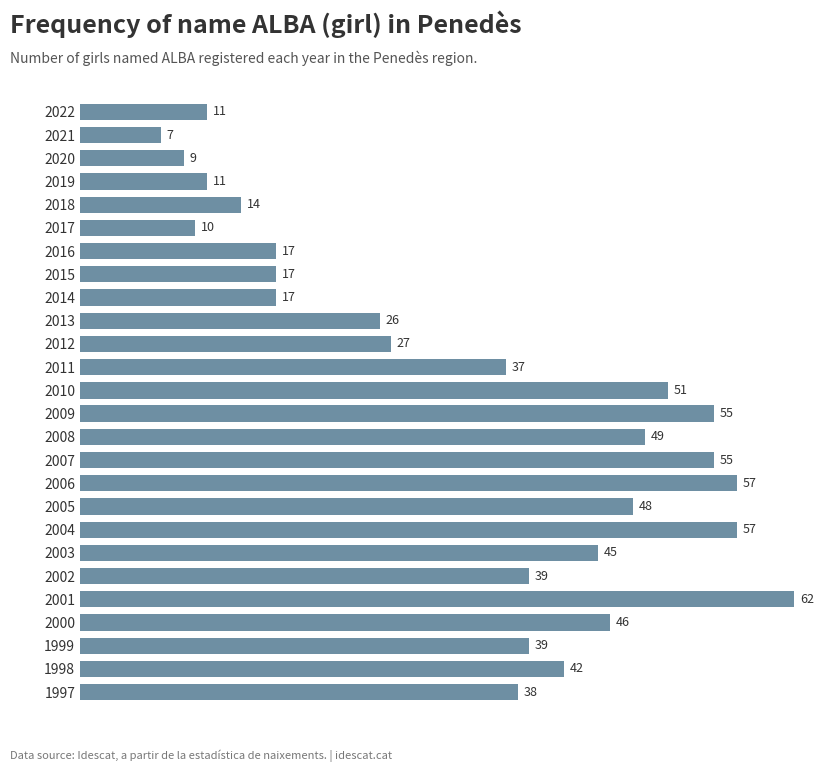

What is the approximate value at 2015, to the nearest 5?

15